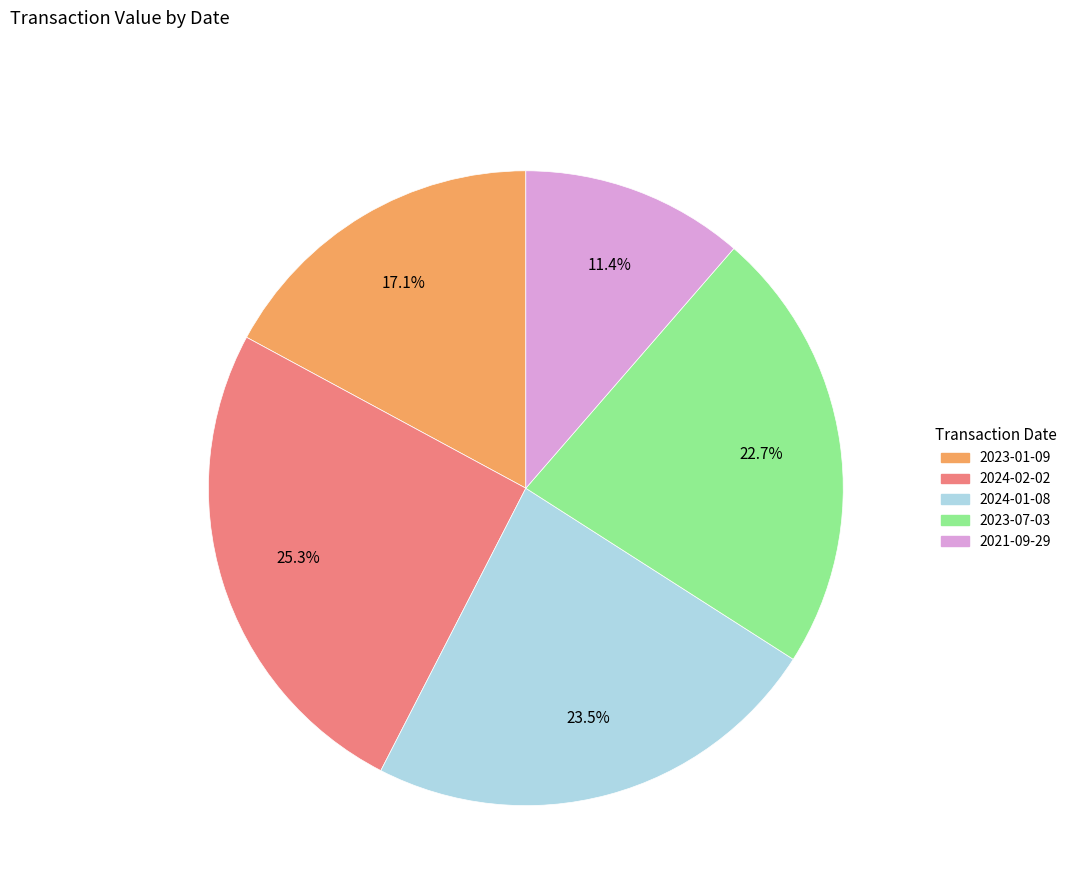

The 2021-09-29 slice represents 17% of the pie. True or false?

False